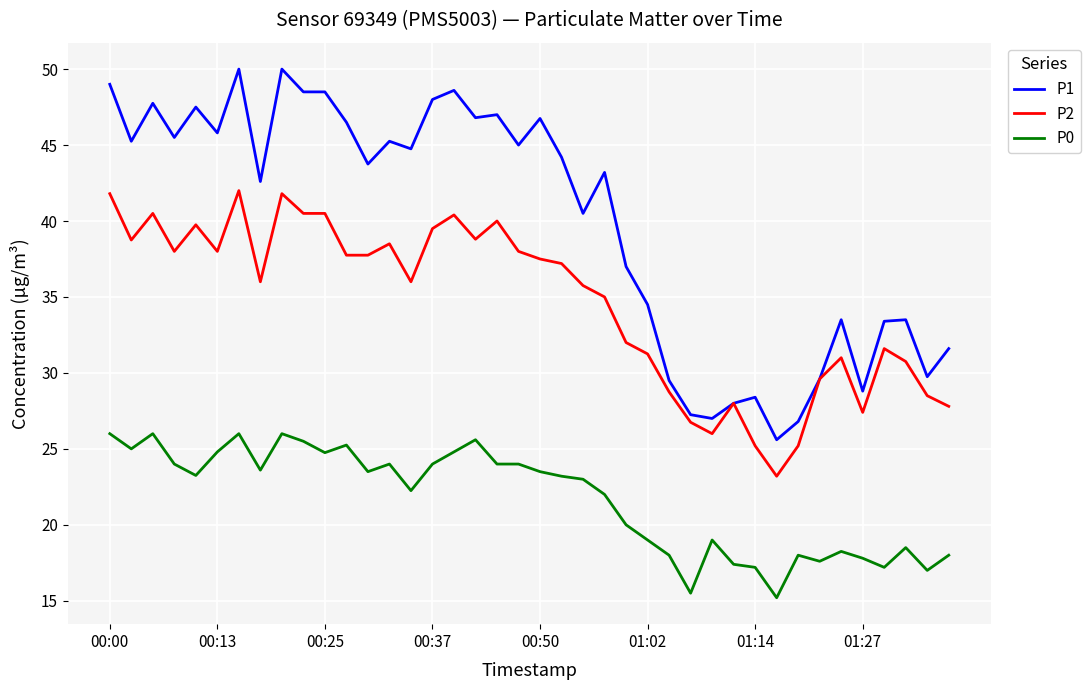

How many lines are shown in the chart?

3